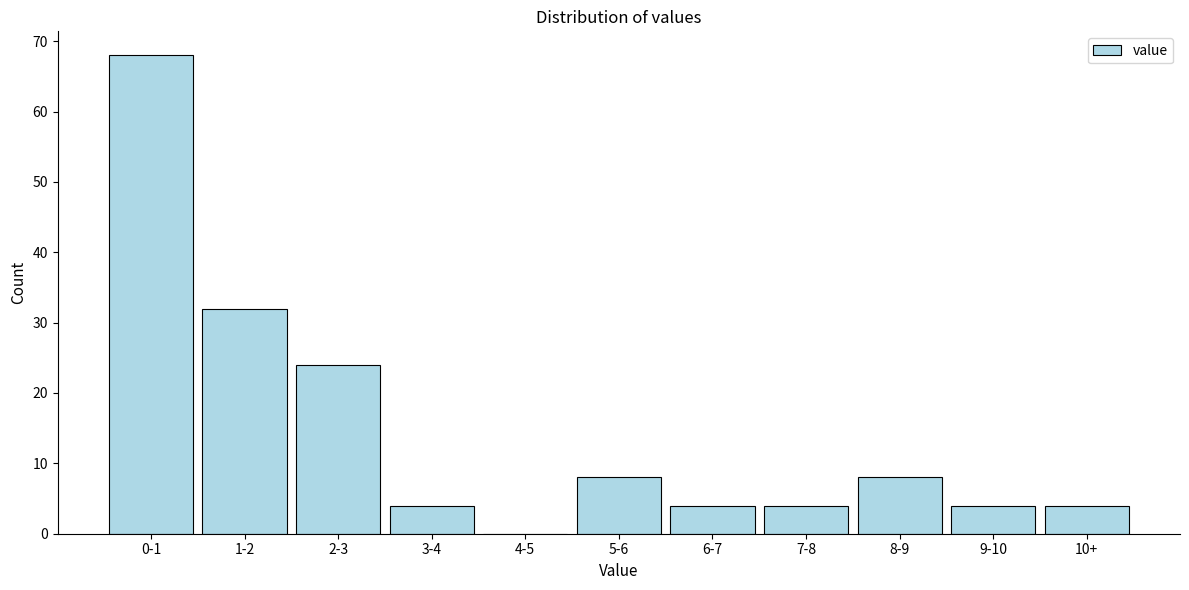

Reading left to right, what are all the values shown in this chart?

0-1=68	1-2=32	2-3=24	3-4=4	4-5=0	5-6=8	6-7=4	7-8=4	8-9=8	9-10=4	10+=4